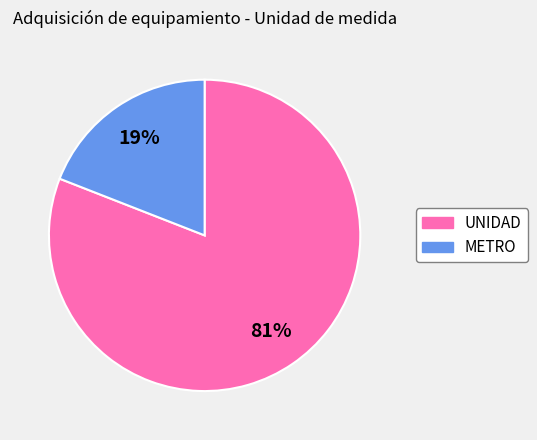

To the nearest percent, what is the average slice percentage?

50%